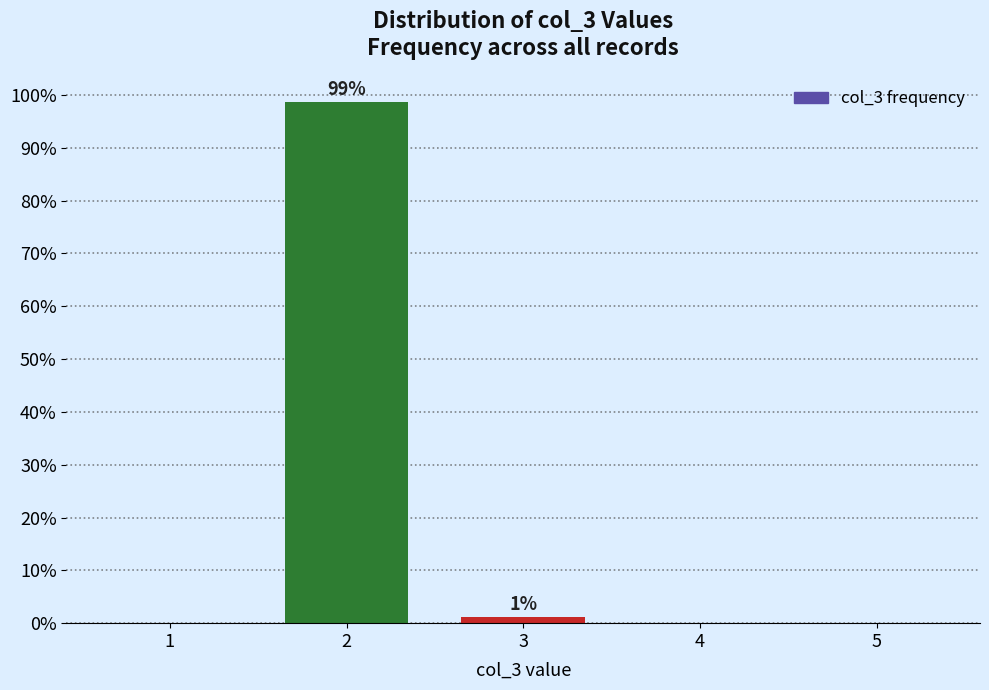

Is it true that the value at 2 is 57.1?

False